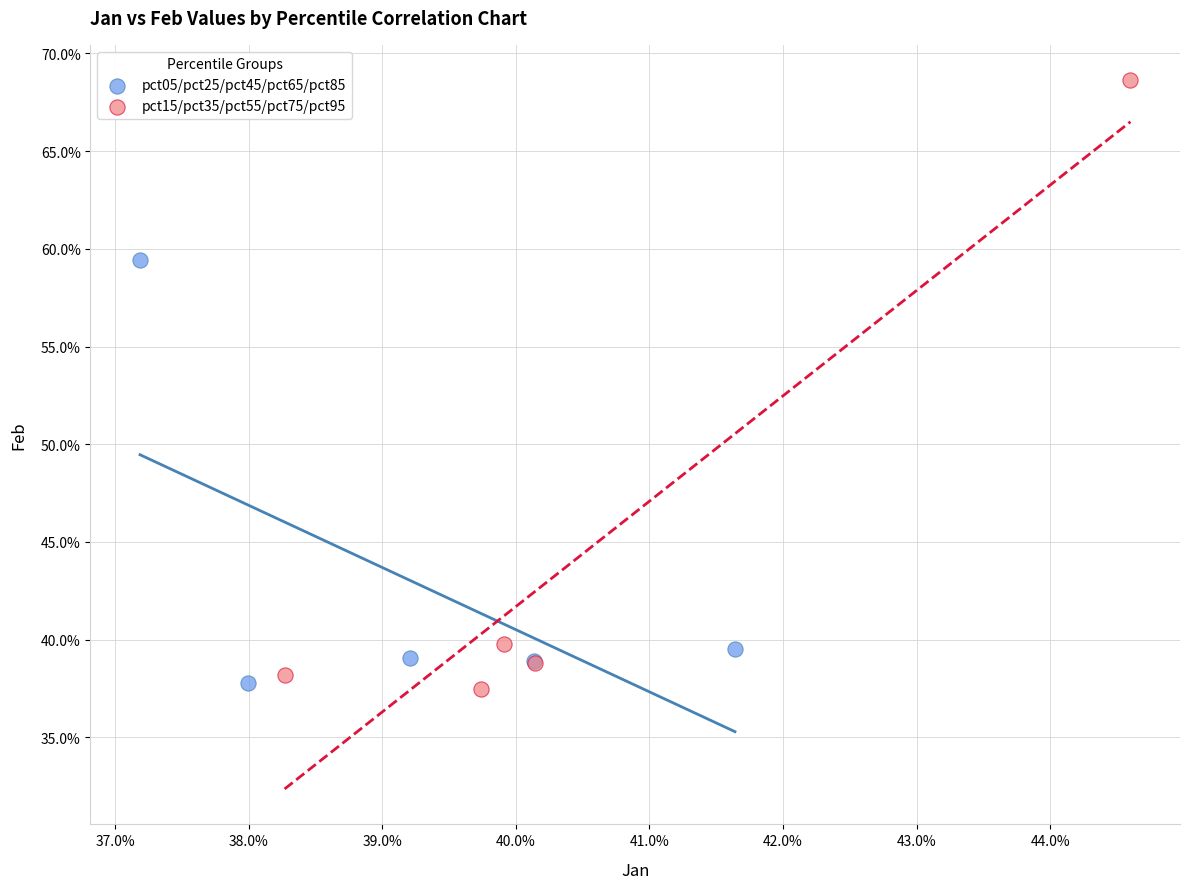

What are all the series names shown in the legend?

pct05/pct25/pct45/pct65/pct85, pct15/pct35/pct55/pct75/pct95